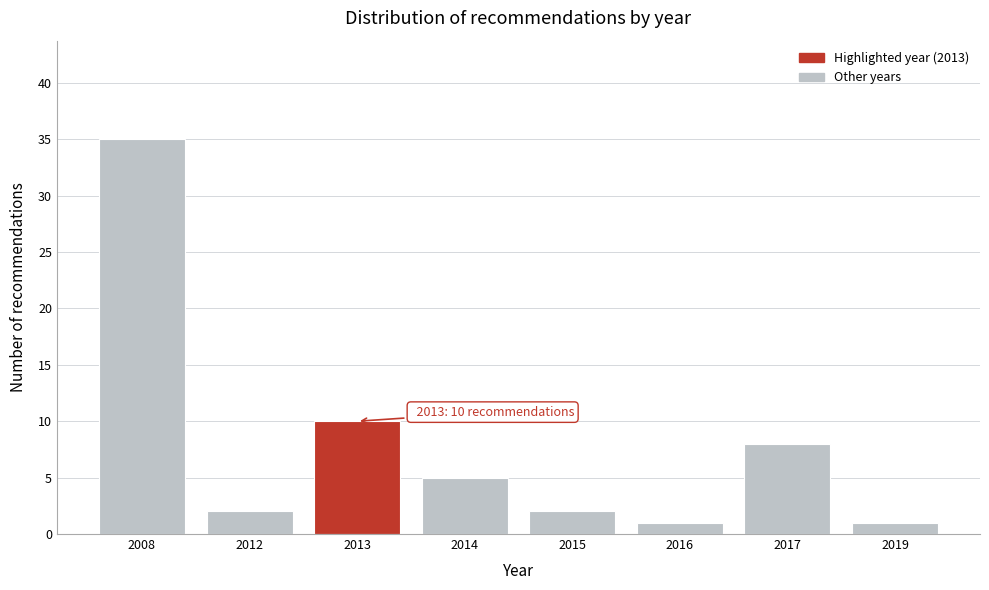

Reading left to right, extract all data points from this chart.

35	2	10	5	2	1	8	1